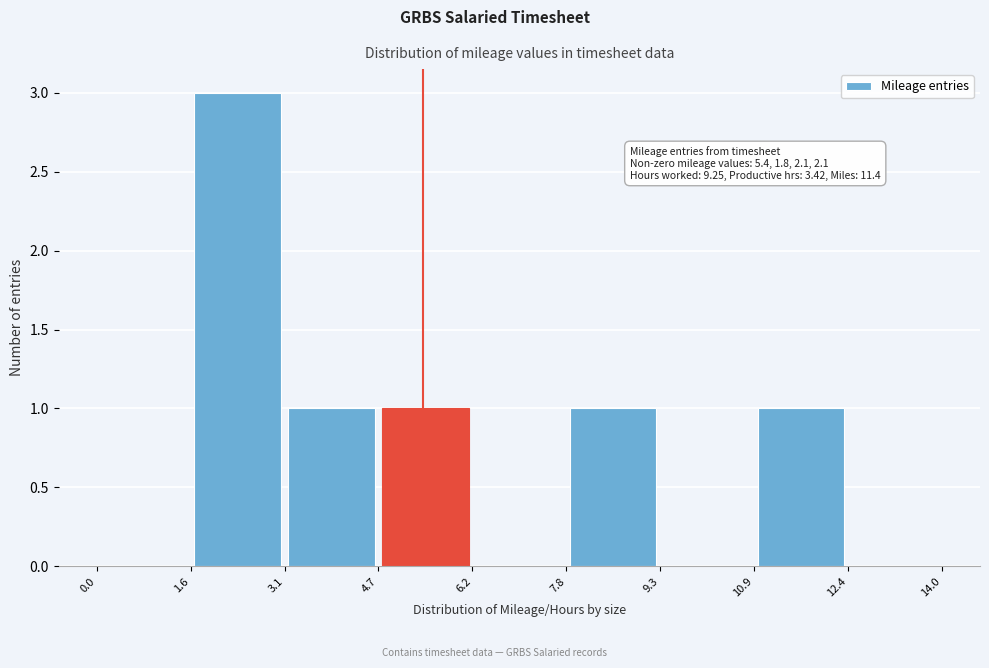

Over which range of the x-axis is the bar tallest?

1.6 to 3.1